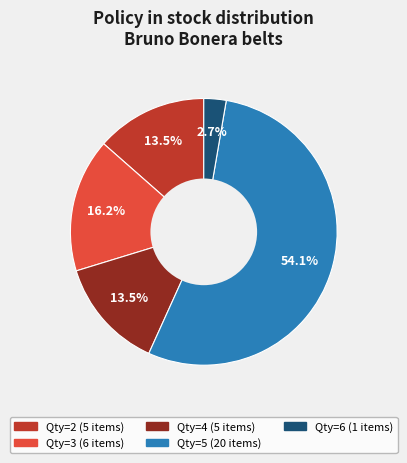

Does any single category account for the majority?

Yes